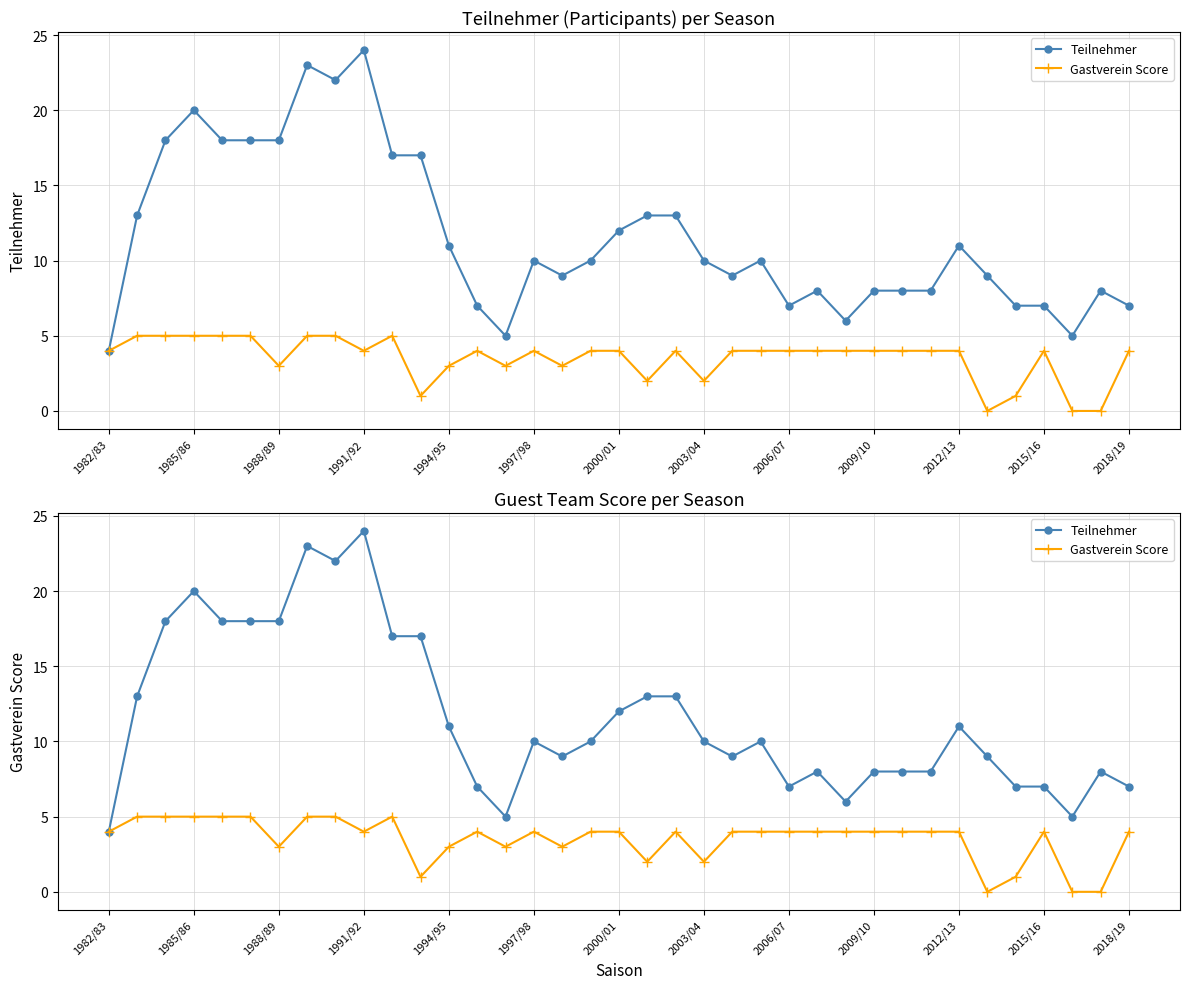

The value of Gastverein Score at 1985/86 is 9. True or false?

False